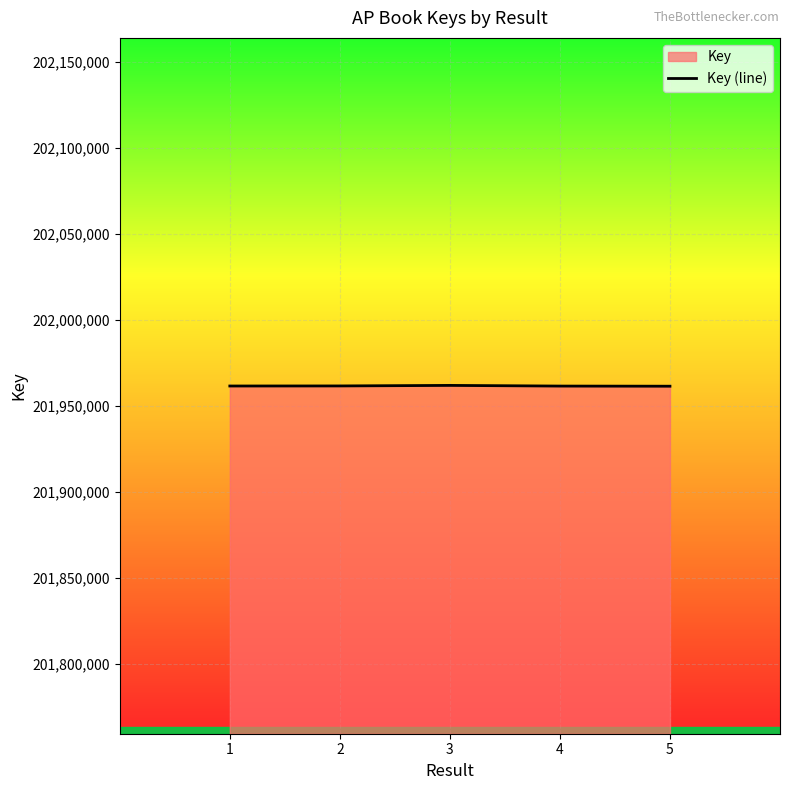

List the labels in order of value, smallest first.

5, 4, 1, 2, 3